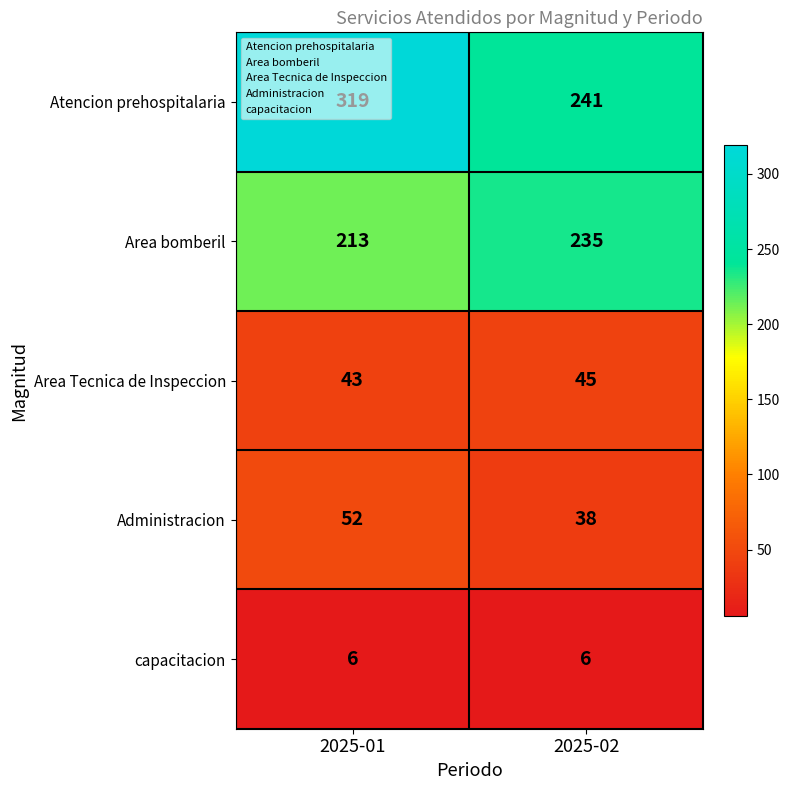

At which label does Area Tecnica de Inspeccion reach its peak?

2025-02